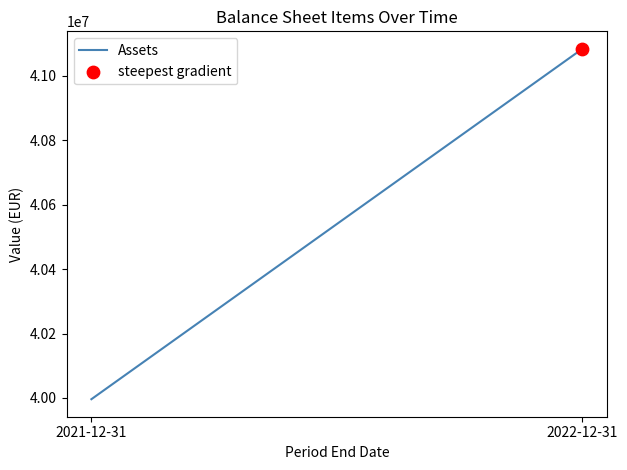

What is the change in value from 2021-12-31 to 2022-12-31?

+1088000